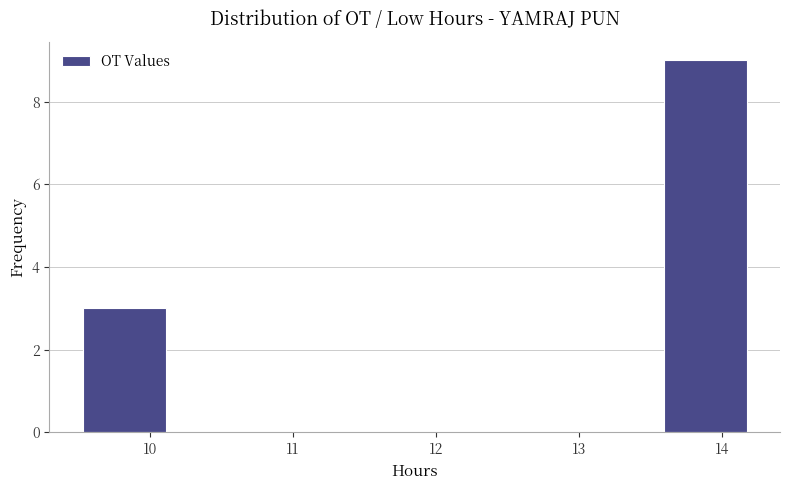

Reading left to right, transcribe this chart: for each bar, give the range it covers on the x-axis and its height. Neither the bar edges nor the heights are printed on the chart, so give them approximately, as read against the axes.

9.53 to 10.11: 3
10.11 to 10.69: 0
10.69 to 11.27: 0
11.27 to 11.85: 0
11.85 to 12.43: 0
12.43 to 13.01: 0
13.01 to 13.59: 0
13.59 to 14.17: 9